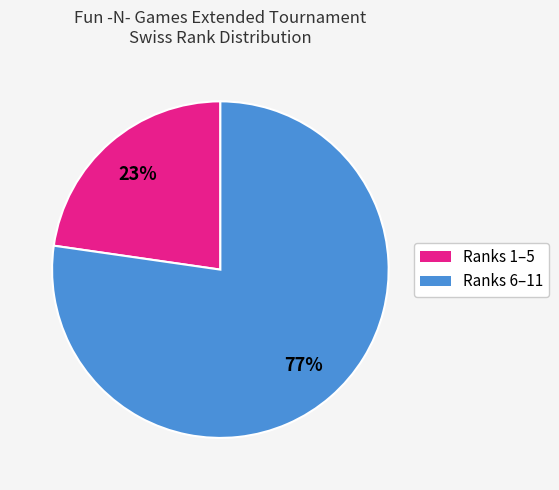

Does any single category account for the majority?

Yes